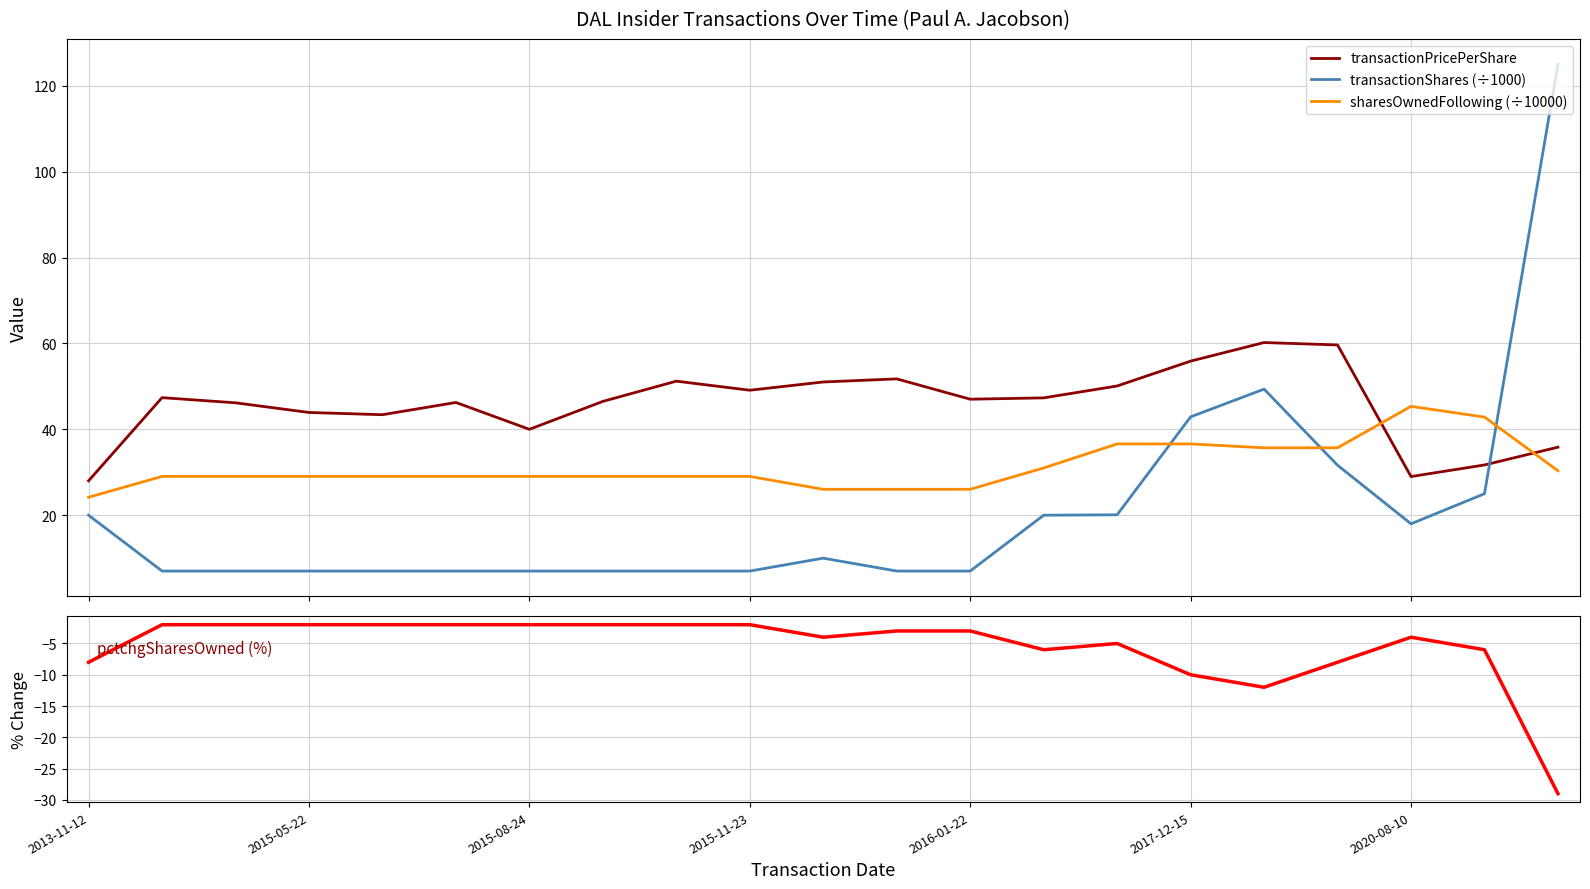

What is the total value across all series at 10?

83.1